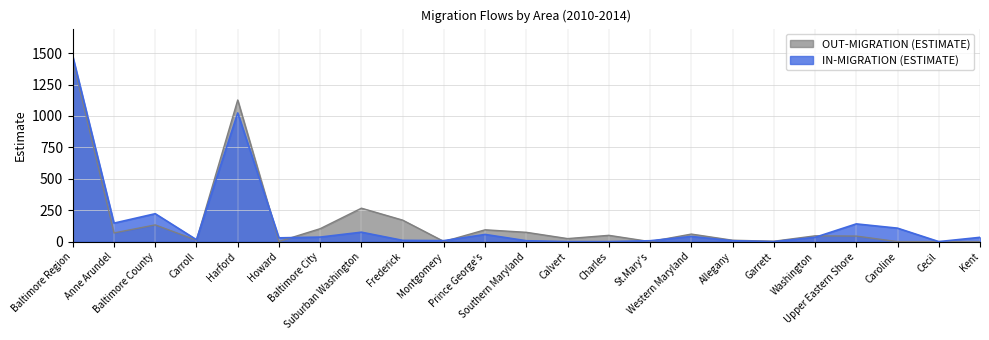

After their last crossing, which series has the higher values: IN-MIGRATION (ESTIMATE) or OUT-MIGRATION (ESTIMATE)?

IN-MIGRATION (ESTIMATE)